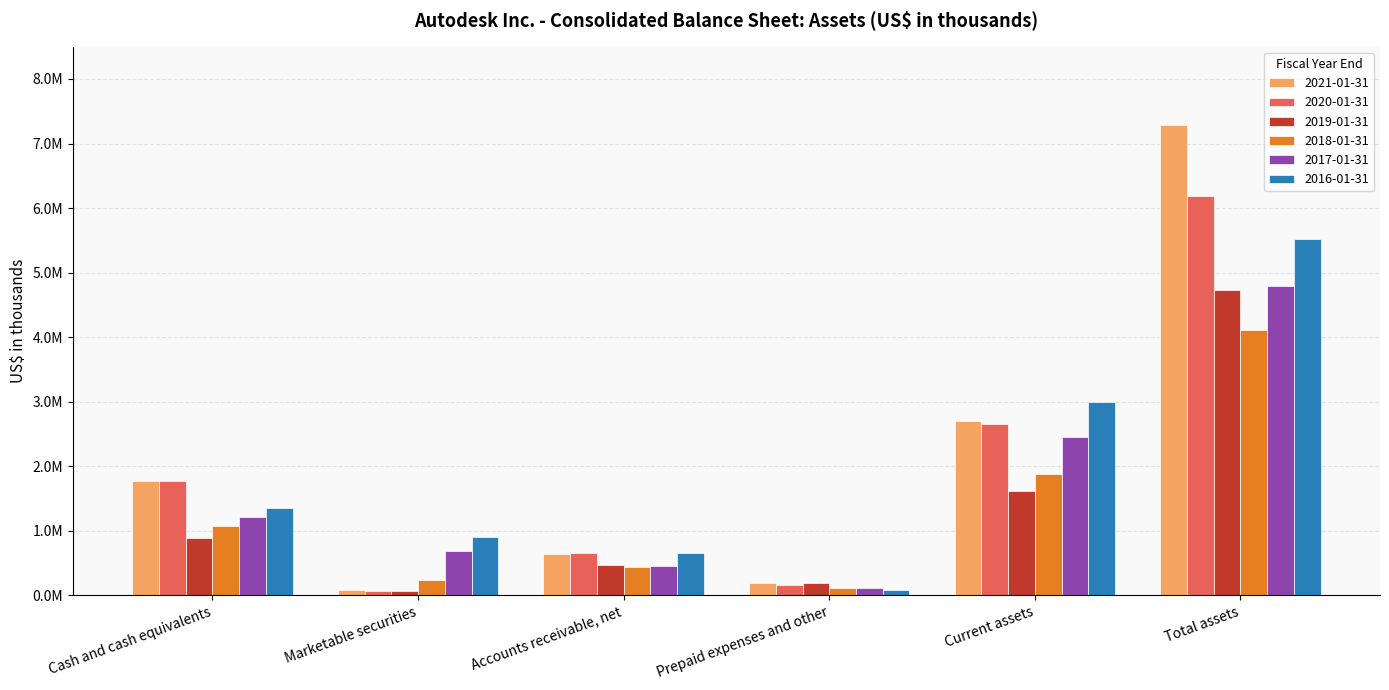

Are the bars grouped side by side (vs. stacked)?

Yes